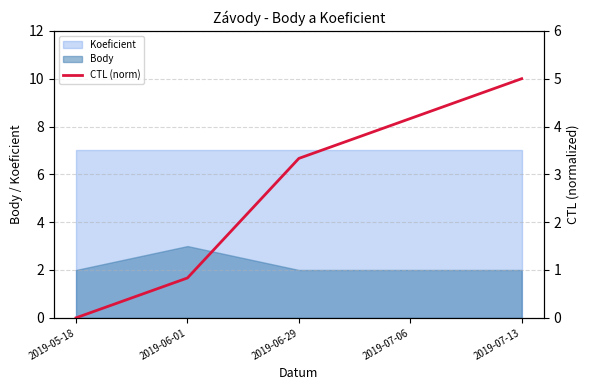

Rank the categories by value from lowest to highest.

2019-05-18, 2019-06-01, 2019-06-29, 2019-07-06, 2019-07-13